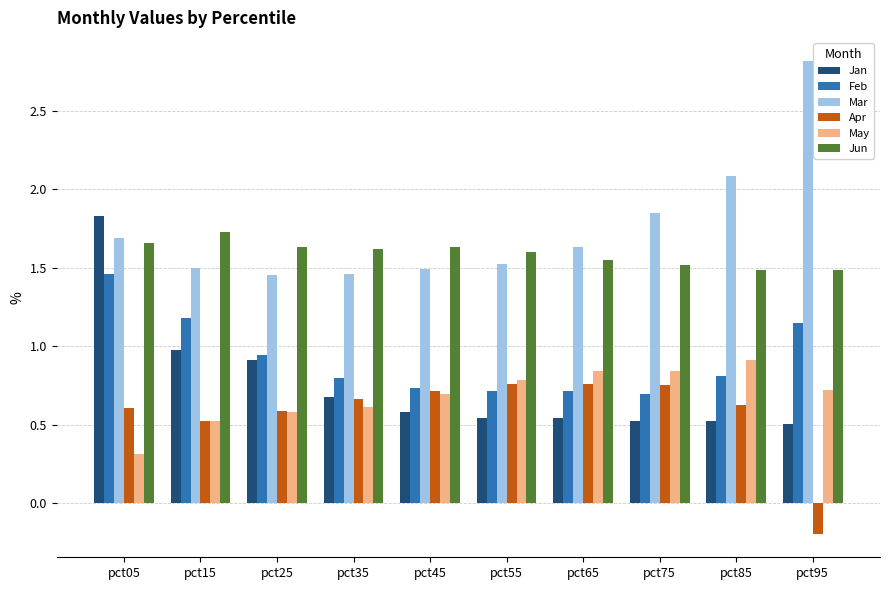

What are all the series names shown in the legend?

Jan, Feb, Mar, Apr, May, Jun